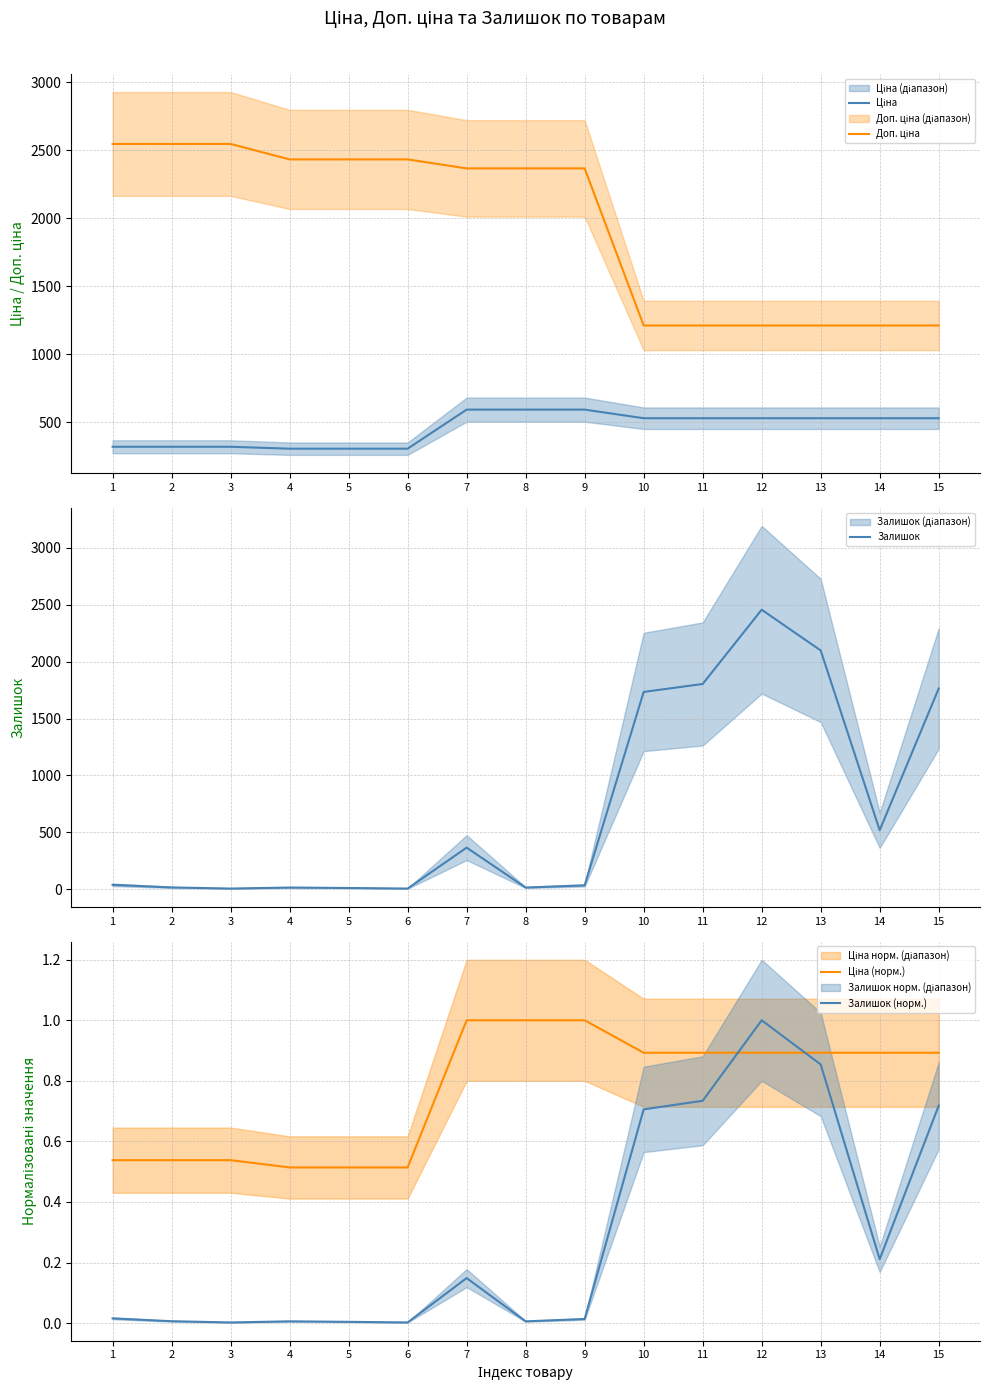

How many lines are shown in the chart?

5